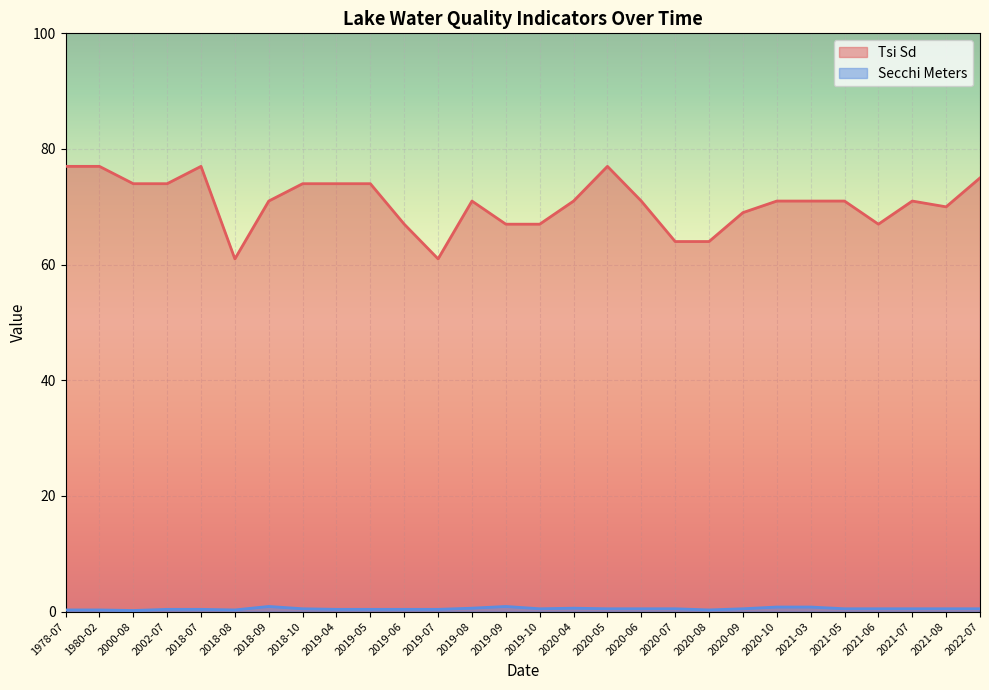

At which label does Secchi Meters reach its minimum?

2000-08